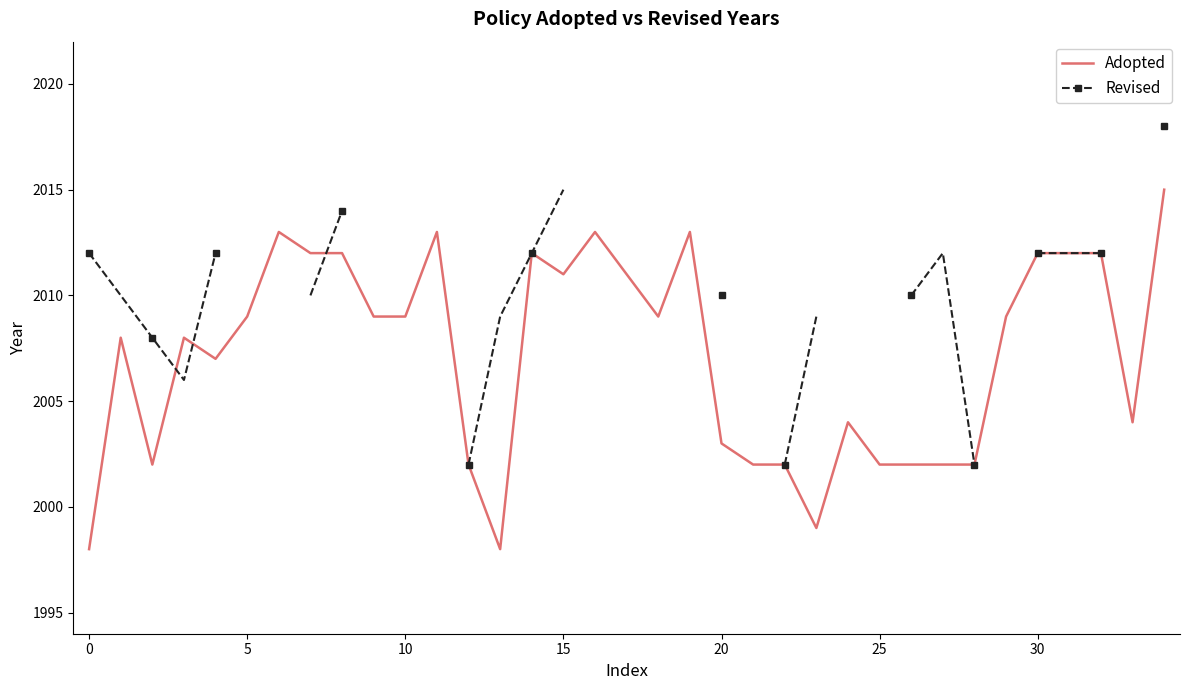

In Revised, how many points are lower than both neighbors (excluding endpoints)?

1